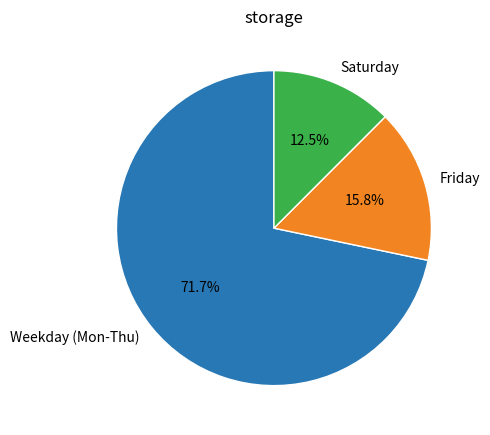

To the nearest percent, what is the difference between the largest and smallest slice percentages?

59%